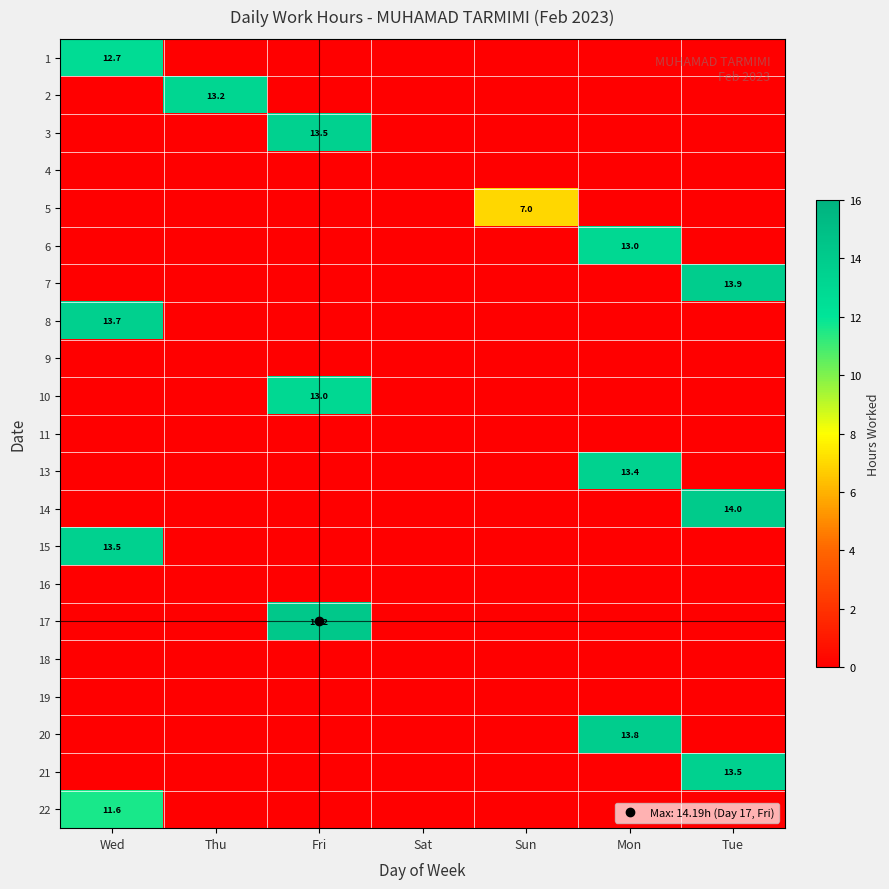

Which category has the highest value across all series?

Fri